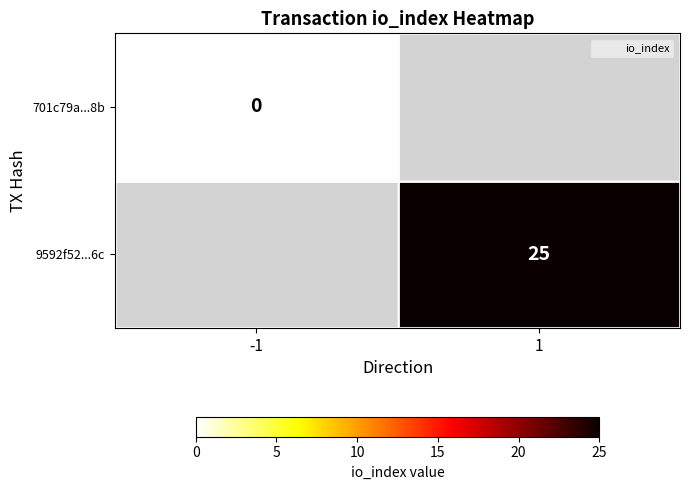

The value of 9592f52...6c at 1 is 41. True or false?

False